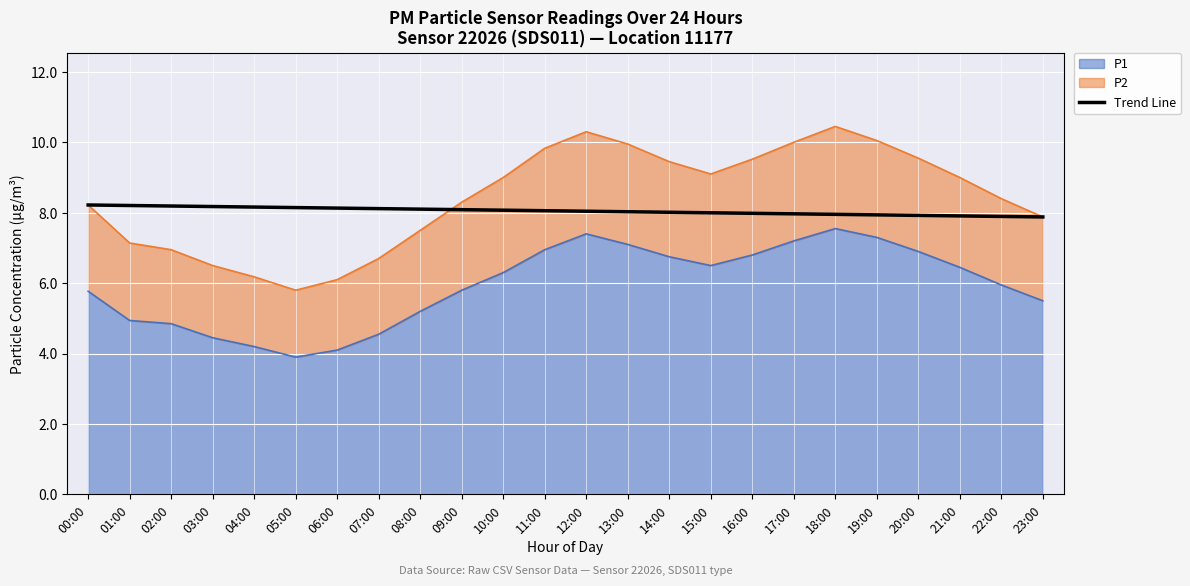

True or false: the data shows 3.8 at 09:00.

False